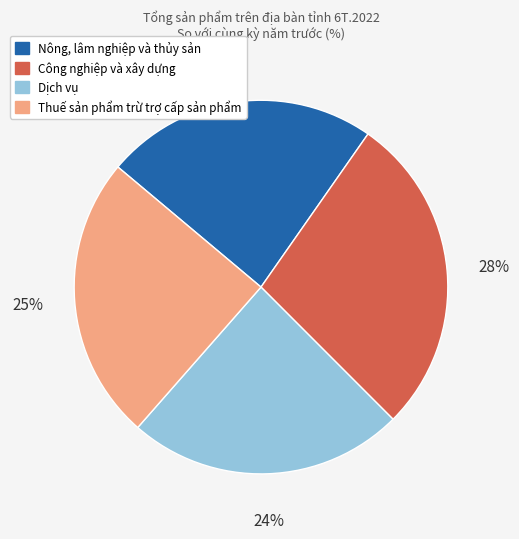

Which has a higher value, Nông, lâm nghiệp và thủy sản or Công nghiệp và xây dựng?

Công nghiệp và xây dựng